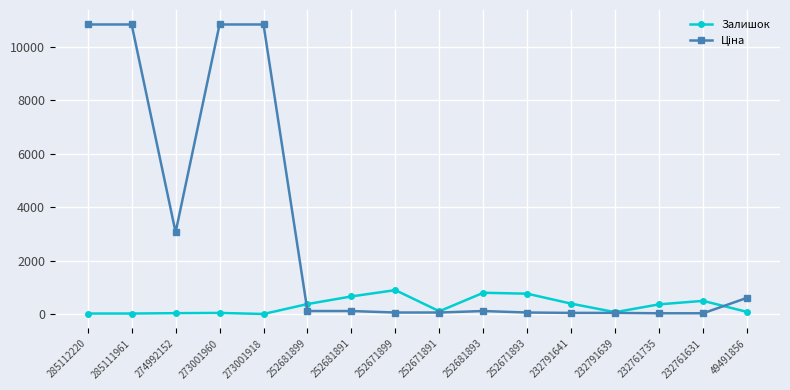

How many lines are shown in the chart?

2